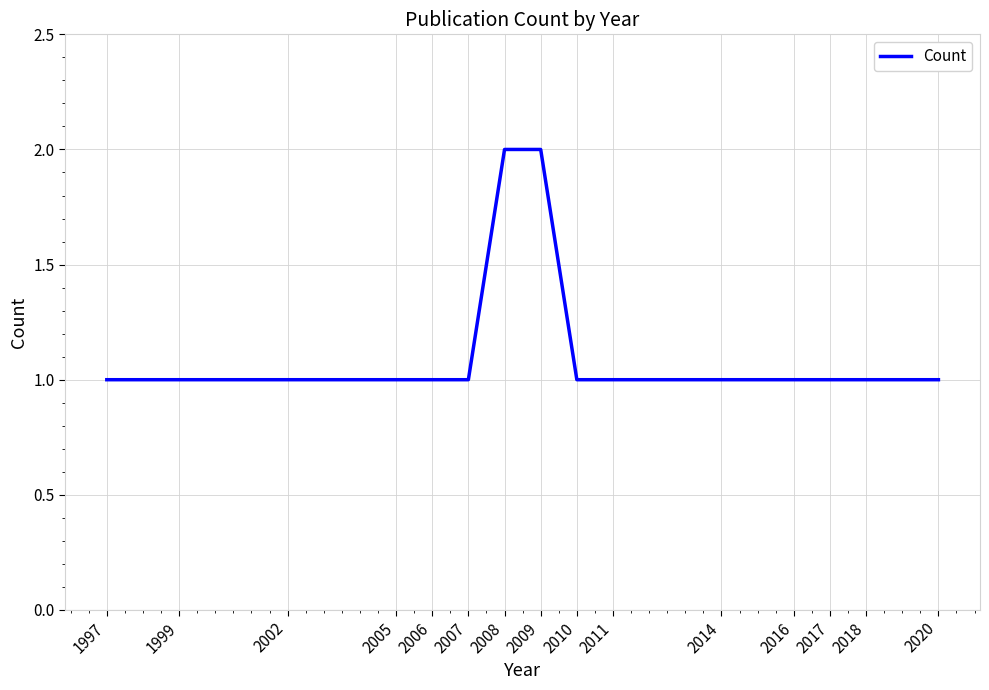

Is it true that the value at 2009 is 2?

True